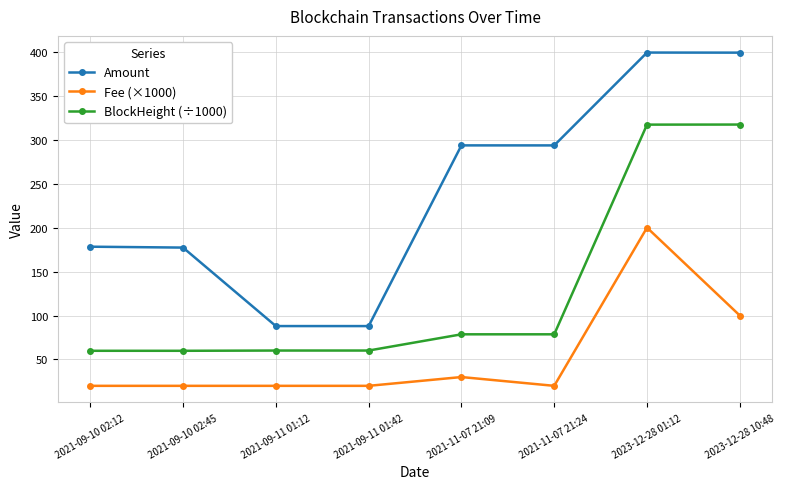

True or false: Amount and BlockHeight (÷1000) intersect in this chart.

False